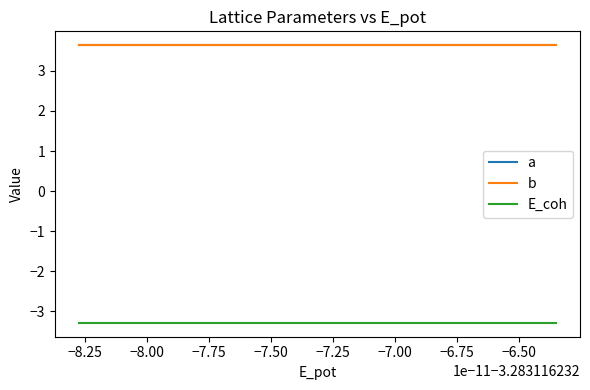

True or false: a and E_coh cross at least once.

False